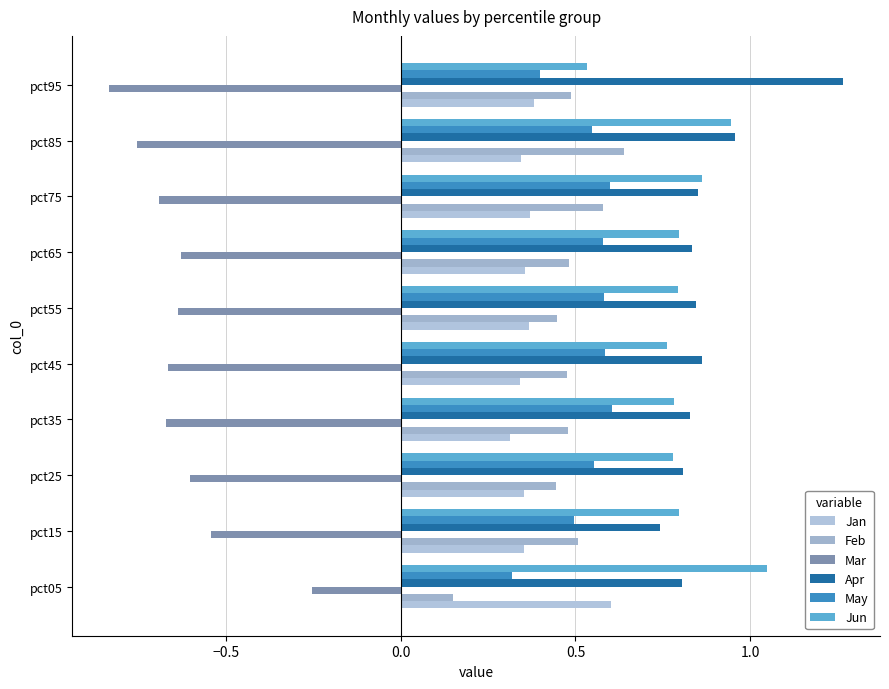

How many distinct data groups are displayed?

6